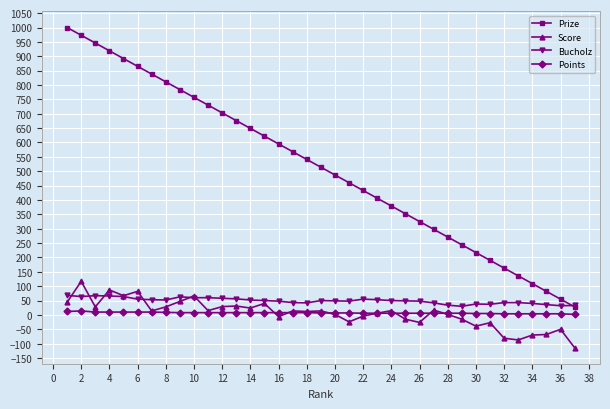

What is the minimum value shown in the chart?

-114